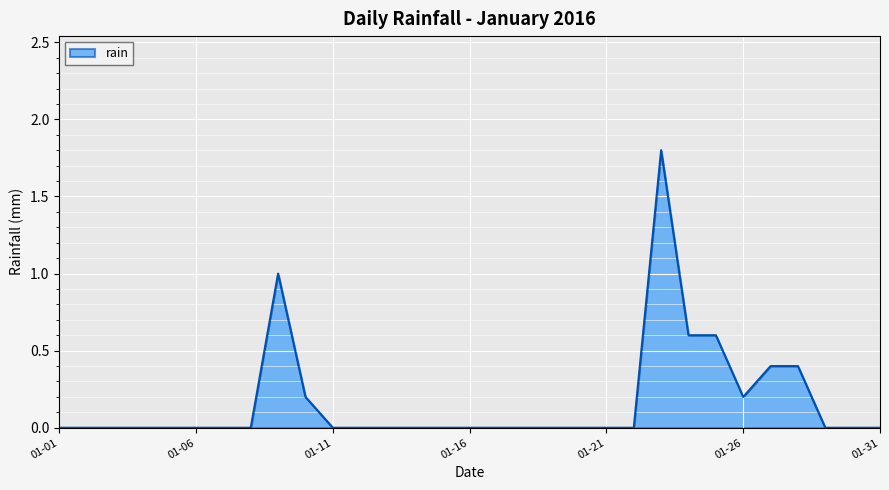

Reading left to right, extract all data points from this chart.

0.0	0.0	0.0	0.0	0.0	0.0	0.0	0.0	1.0	0.2	0.0	0.0	0.0	0.0	0.0	0.0	0.0	0.0	0.0	0.0	0.0	0.0	1.8	0.6	0.6	0.2	0.4	0.4	0.0	0.0	0.0